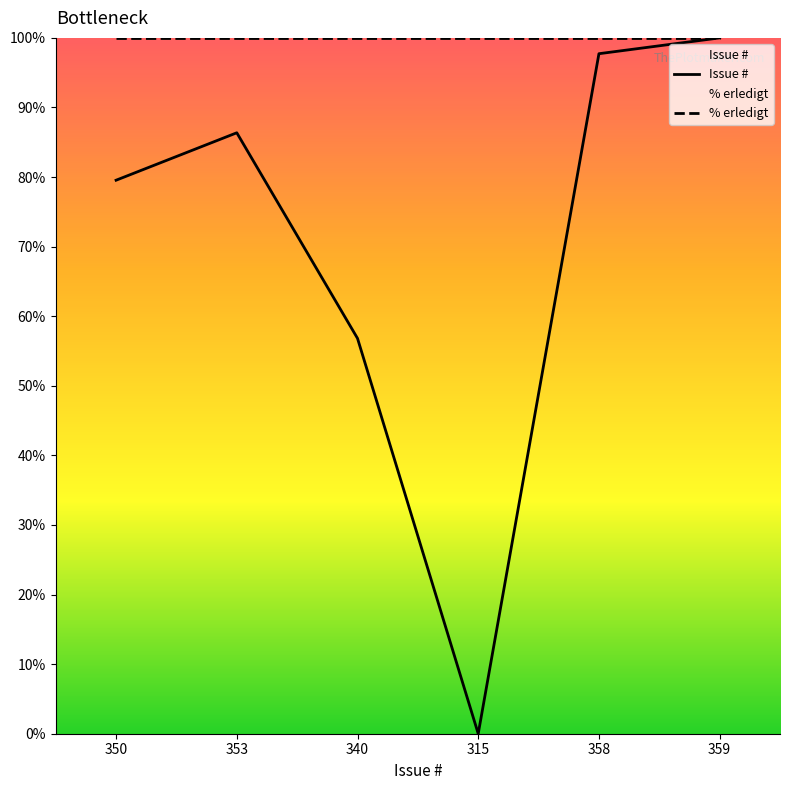

Is this an area chart (filled region under the line)?

No